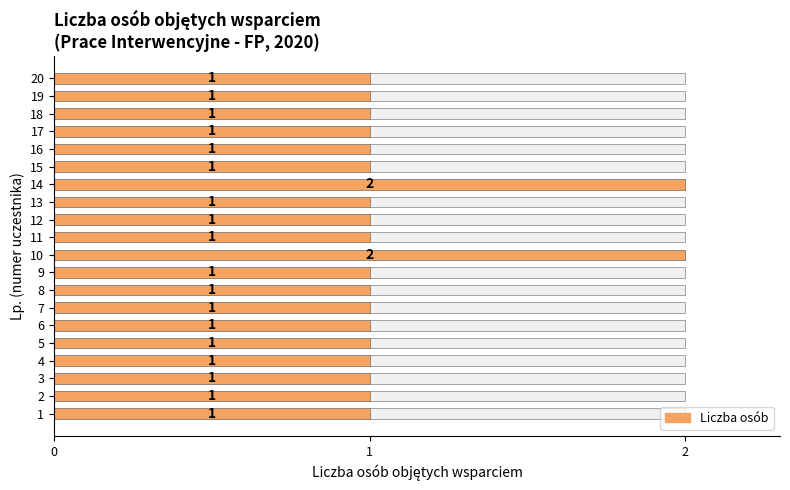

How many bars are there in each group?

2